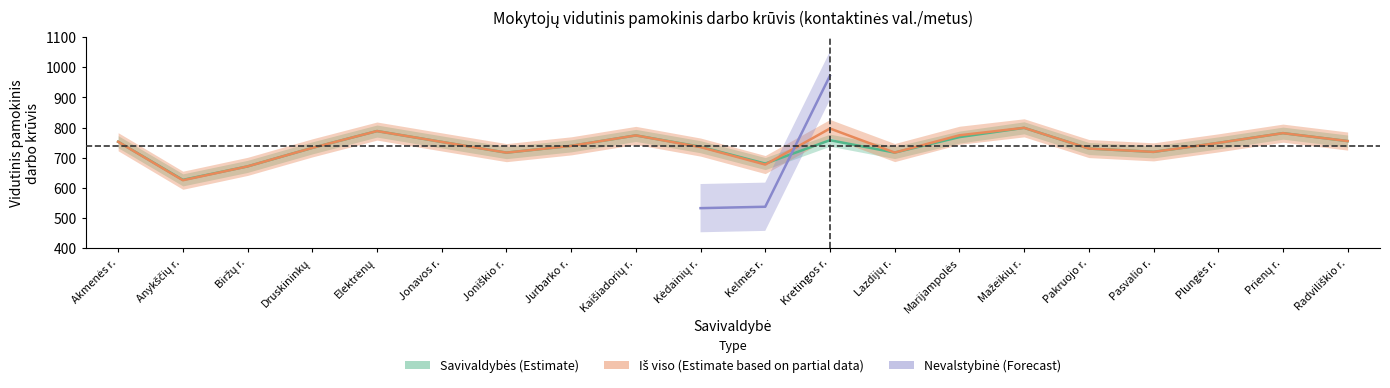

True or false: Savivaldybės vid. krūvis and Savivaldybės mokytojų intersect in this chart.

False